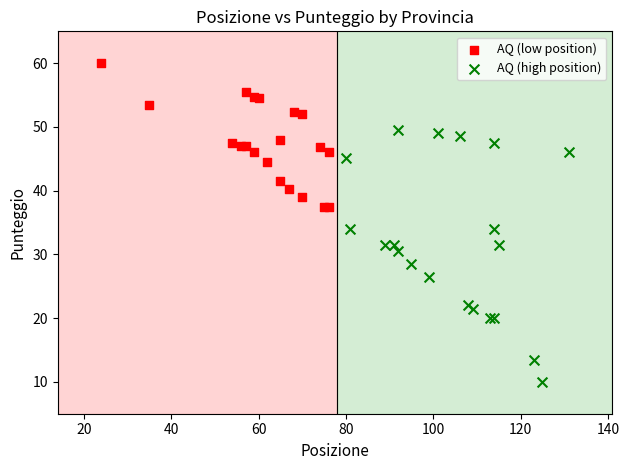

Which series contains the lowest Y value?

AQ (high position)